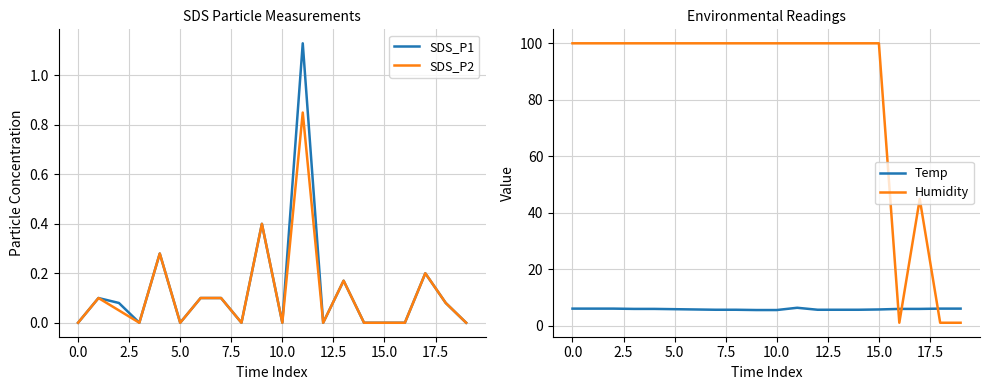

What is the highest value of the SDS_P1 series?

1.1